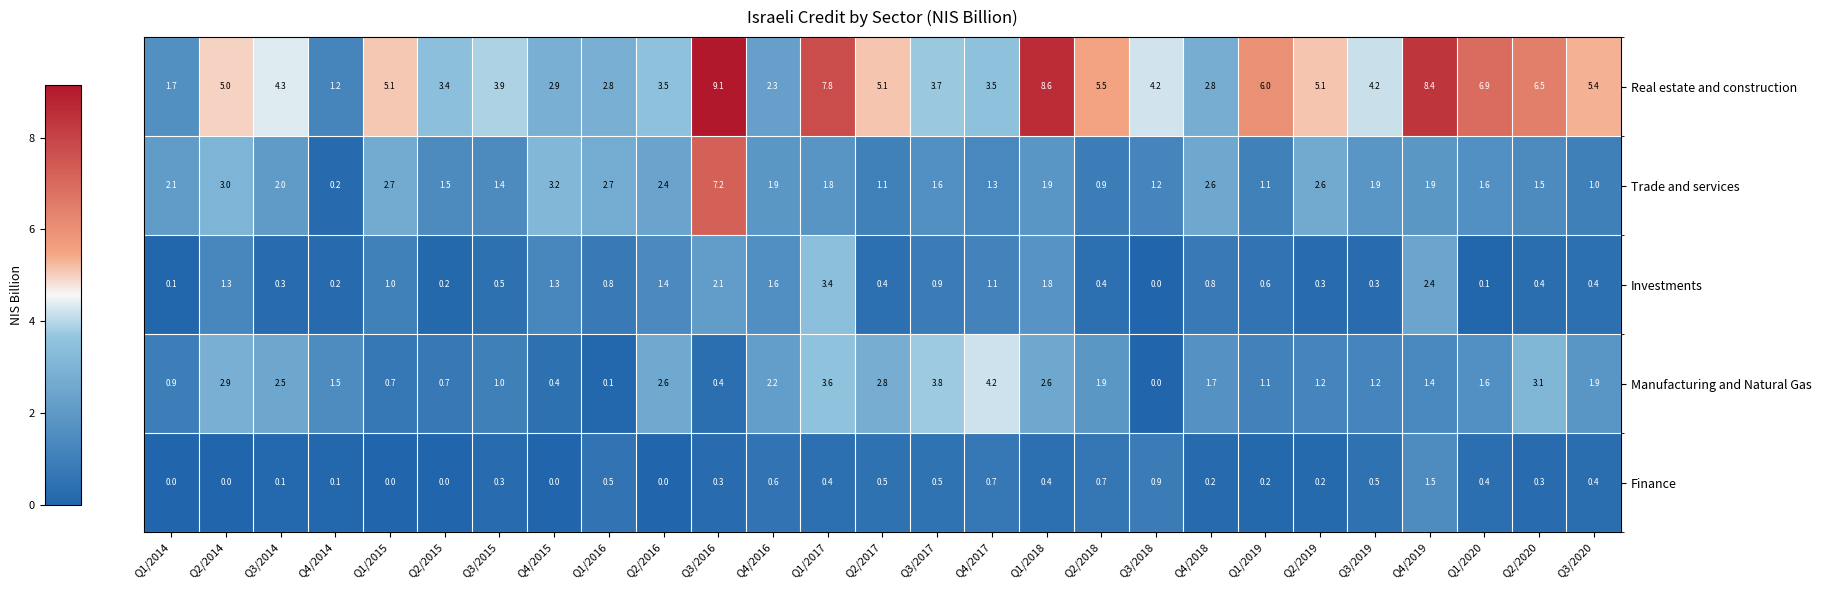

What is the sum of all Manufacturing and Natural Gas values?

48.0